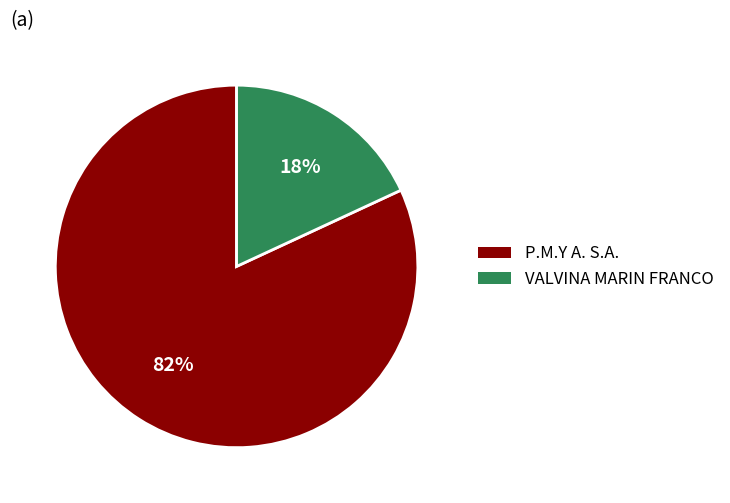

What is the largest slice in the pie chart?

P.M.Y A. S.A.